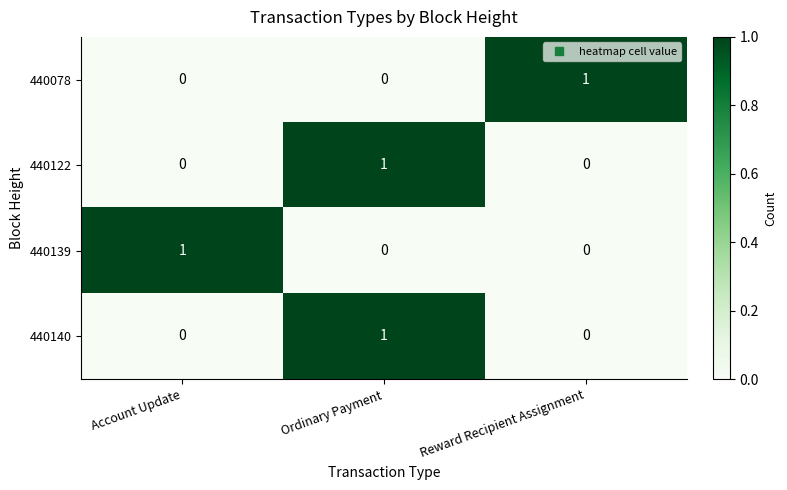

At which category is the sum across all series the highest?

Ordinary Payment